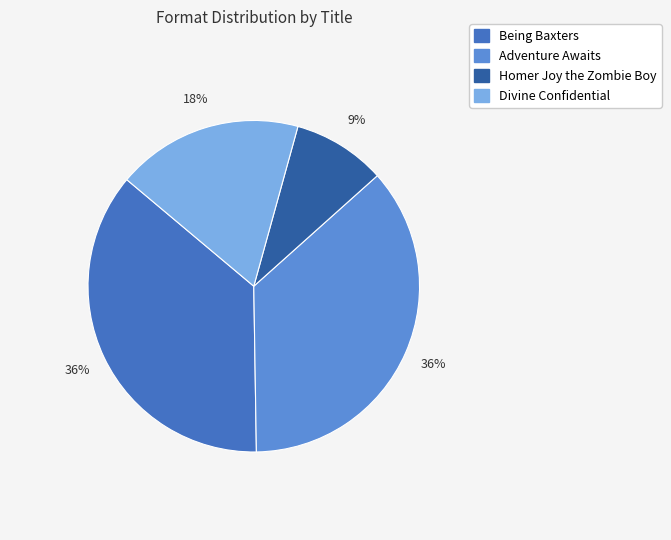

True or false: Homer Joy the Zombie Boy accounts for 9% of the total.

True